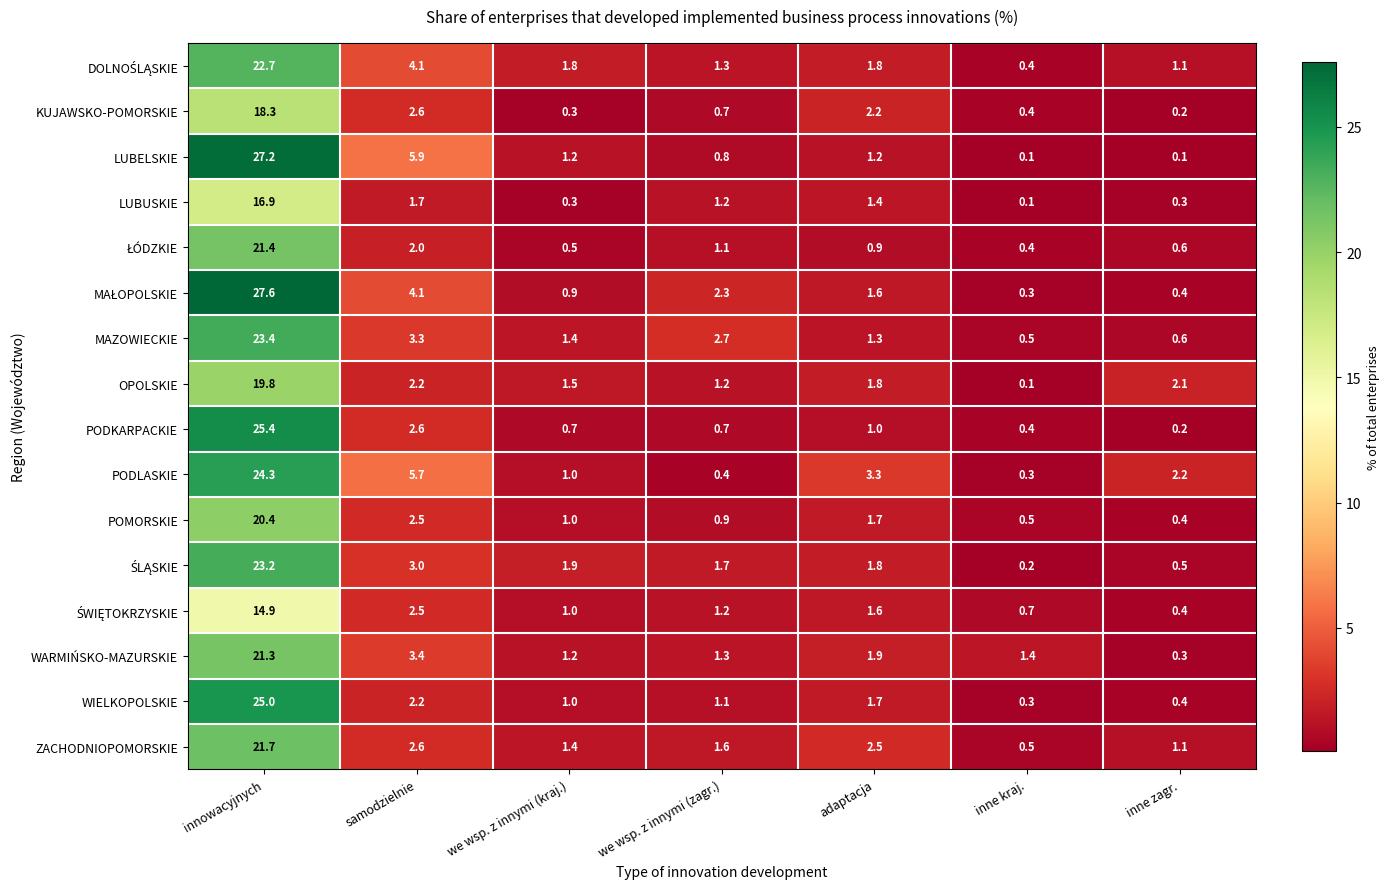

What is the total value across all series at samodzielnie?

50.4